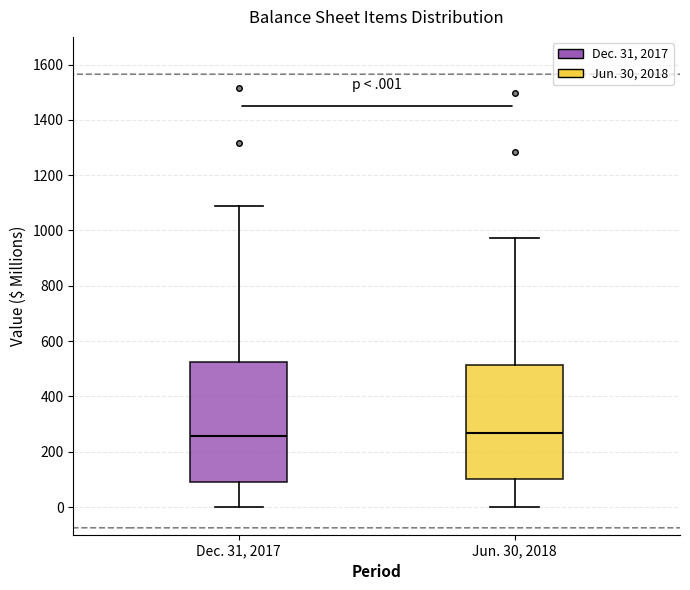

Reading left to right, read every box against the y-axis: the position of its median line, the range the box covers, and the ends of its whiskers. The values are not printed on the chart, so give them approximately, as read against the axis.

Dec. 31, 2017: median 260, box 100 to 520, whiskers 0 to 1100
Jun. 30, 2018: median 260, box 100 to 520, whiskers 0 to 980